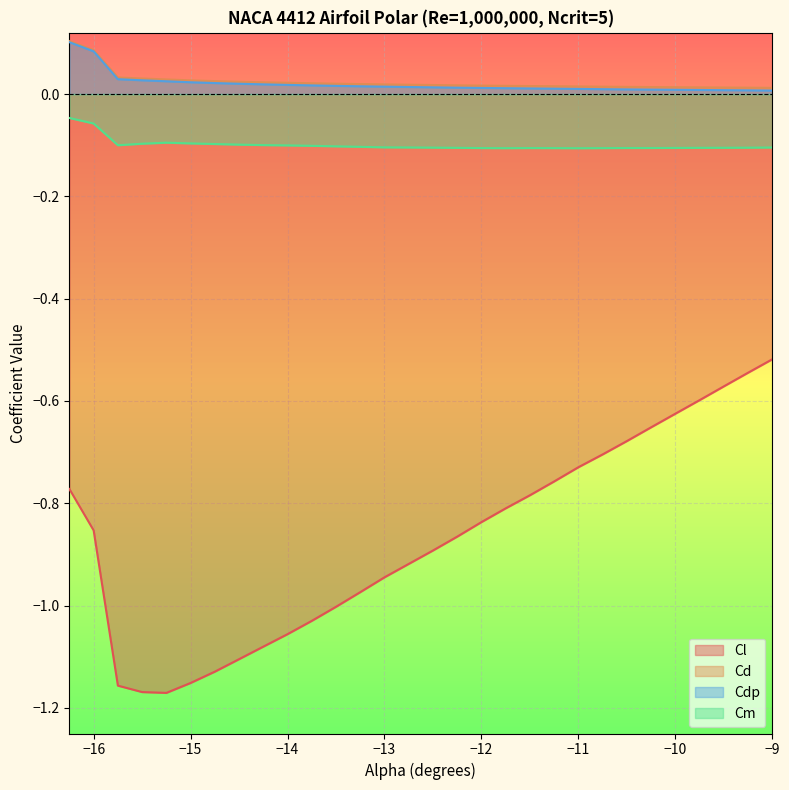

Which series has the largest total across all categories?

Cd